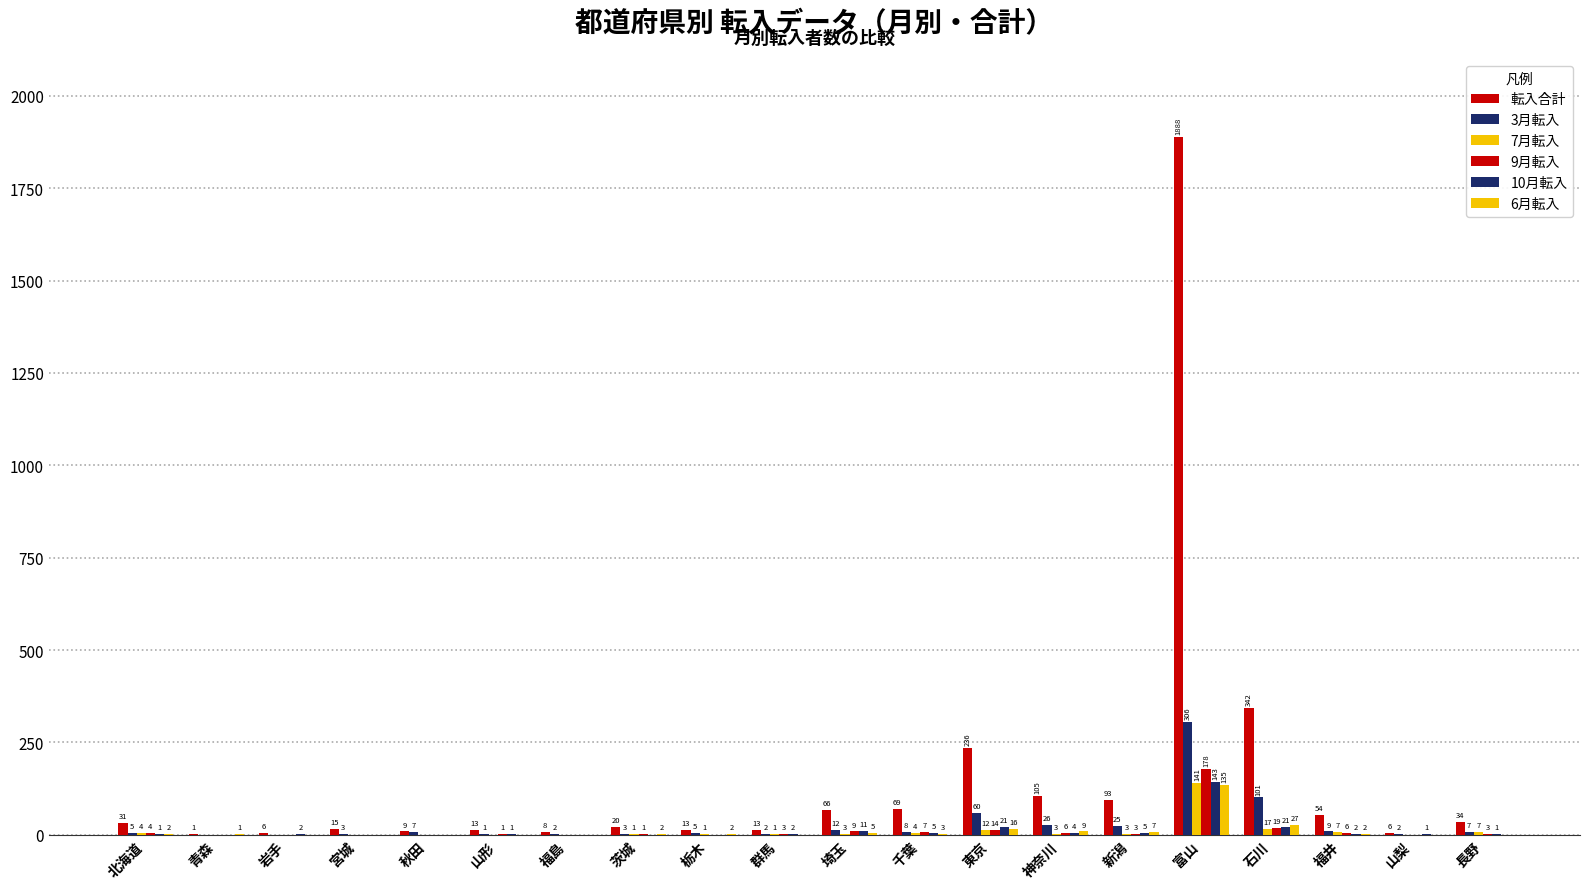

At which category does the chart reach its minimum across all series?

青森